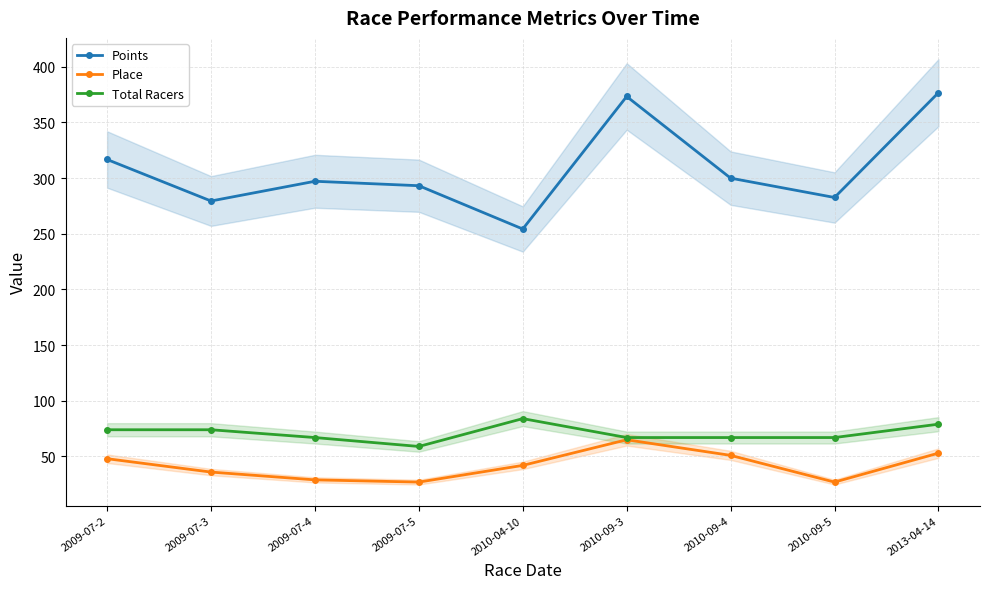

What is the total value across all series at 2009-07-3?

389.4